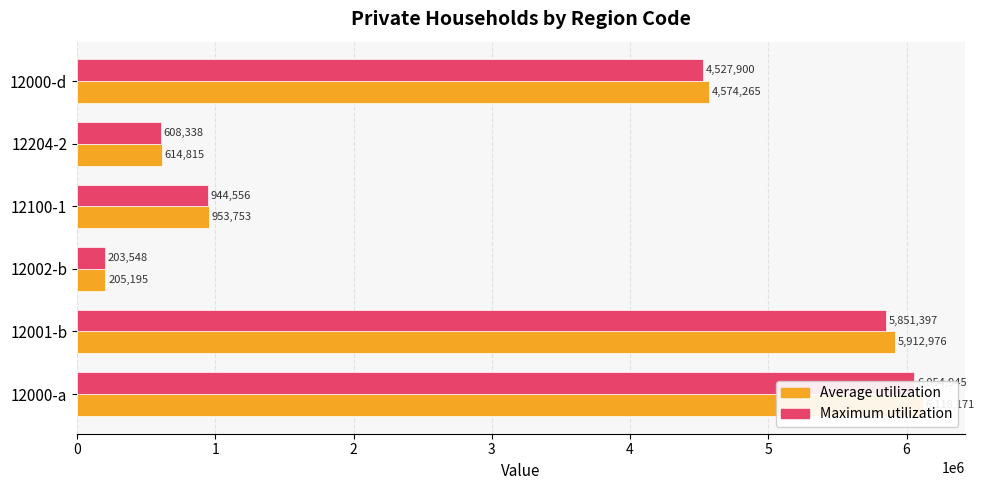

Which series has the widest spread of values?

Average utilization